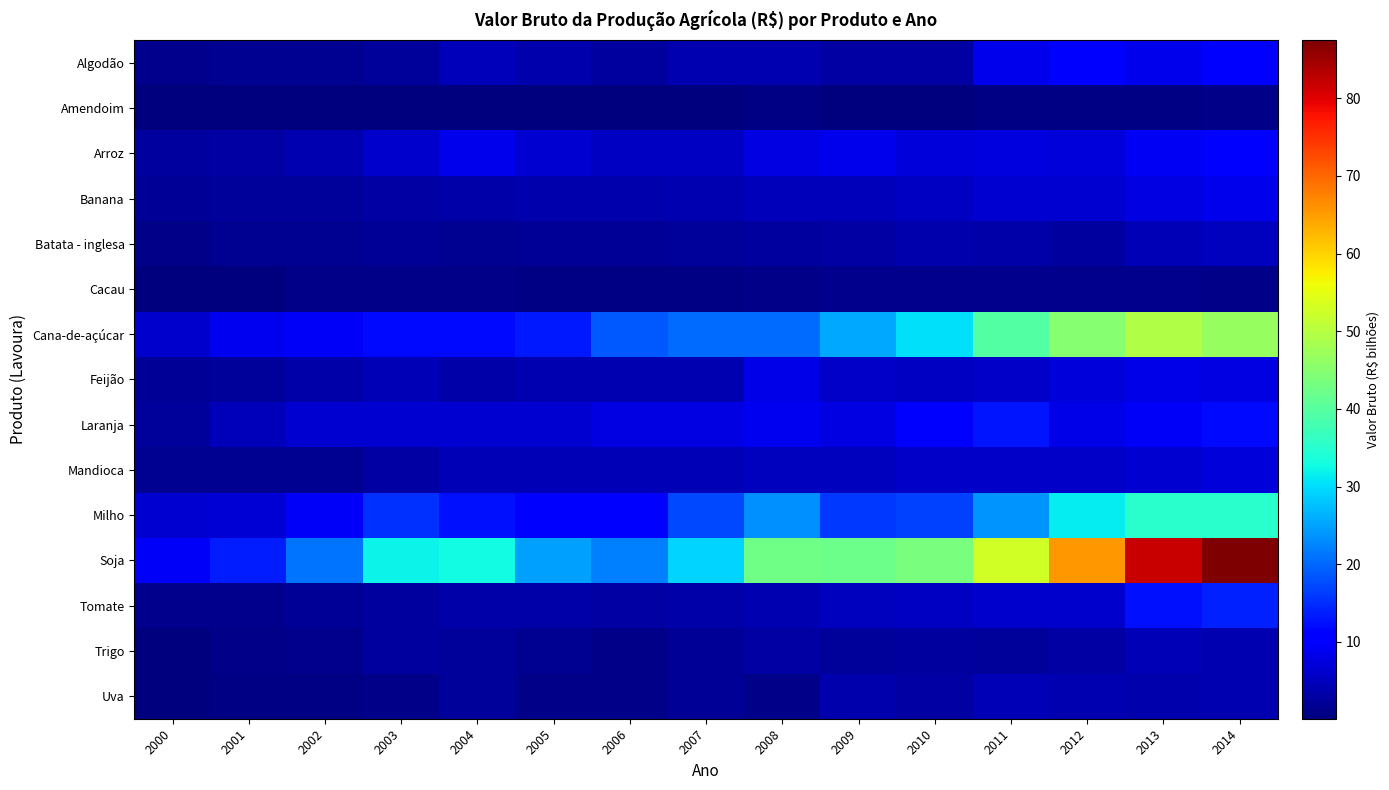

Reading left to right, transcribe all the data shown in this chart.

Algodão: 2000=1.3	2001=1.6	2002=1.5	2003=2.4	2004=4.7	2005=3.6	2006=2.7	2007=4.0	2008=4.1	2009=2.9	2010=3.0	2011=8.4	2012=11.1	2013=8.4	2014=11.3
Amendoim: 2000=0.1	2001=0.1	2002=0.2	2003=0.2	2004=0.3	2005=0.3	2006=0.2	2007=0.3	2008=0.5	2009=0.3	2010=0.3	2011=0.5	2012=0.6	2013=0.7	2014=0.9
Arroz: 2000=2.8	2001=3.0	2002=4.1	2003=6.0	2004=8.4	2005=6.5	2006=5.2	2007=5.5	2008=7.9	2009=8.6	2010=7.0	2011=7.5	2012=7.1	2013=9.2	2014=9.9
Banana: 2000=2.0	2001=2.2	2002=2.4	2003=3.1	2004=3.3	2005=3.6	2006=3.8	2007=4.2	2008=4.7	2009=4.6	2010=5.4	2011=6.4	2012=6.4	2013=7.7	2014=8.6
Batata - inglesa: 2000=1.0	2001=1.6	2002=1.6	2003=1.9	2004=1.7	2005=2.0	2006=2.0	2007=2.2	2008=2.5	2009=3.2	2010=3.6	2011=3.2	2012=2.7	2013=4.2	2014=5.2
Cacau: 2000=0.3	2001=0.4	2002=0.9	2003=0.9	2004=0.8	2005=0.7	2006=0.7	2007=0.8	2008=1.0	2009=1.2	2010=1.3	2011=1.2	2012=1.2	2013=1.2	2014=1.0
Cana-de-açúcar: 2000=6.1	2001=8.7	2002=9.5	2003=11.9	2004=11.8	2005=13.4	2006=18.7	2007=20.4	2008=20.5	2009=25.5	2010=30.2	2011=39.5	2012=44.9	2013=49.5	2014=46.8
Feijão: 2000=1.9	2001=2.3	2002=3.5	2003=4.5	2004=3.4	2005=3.9	2006=4.1	2007=4.1	2008=8.3	2009=5.7	2010=5.4	2011=5.8	2012=7.2	2013=8.0	2014=7.7
Laranja: 2000=2.3	2001=4.6	2002=6.3	2003=6.5	2004=6.3	2005=6.4	2006=7.8	2007=7.7	2008=8.8	2009=7.9	2010=10.8	2011=13.0	2012=8.2	2013=9.4	2014=11.9
Mandioca: 2000=1.8	2001=1.6	2002=1.8	2003=3.1	2004=4.5	2005=4.5	2006=4.3	2007=4.3	2008=5.1	2009=5.2	2010=5.7	2011=5.9	2012=5.6	2013=6.4	2014=7.2
Milho: 2000=6.5	2001=6.8	2002=9.4	2003=15.3	2004=12.6	2005=10.1	2006=11.2	2007=17.4	2008=23.3	2009=16.1	2010=16.6	2011=24.0	2012=31.4	2013=35.0	2014=34.9
Soja: 2000=9.4	2001=13.4	2002=21.1	2003=32.0	2004=32.7	2005=24.8	2006=22.0	2007=29.4	2008=42.6	2009=42.1	2010=43.5	2011=52.7	2012=65.3	2013=82.0	2014=87.5
Tomate: 2000=1.3	2001=1.3	2002=1.8	2003=2.7	2004=3.2	2005=3.2	2006=2.8	2007=3.3	2008=4.1	2009=5.0	2010=5.2	2011=6.2	2012=6.2	2013=12.5	2014=13.8
Trigo: 2000=0.4	2001=0.8	2002=1.2	2003=2.8	2004=2.4	2005=1.6	2006=0.8	2007=1.8	2008=3.1	2009=2.2	2010=2.6	2011=2.4	2012=3.0	2013=4.3	2014=3.9
Uva: 2000=0.3	2001=0.6	2002=0.7	2003=1.1	2004=2.2	2005=1.0	2006=0.8	2007=2.0	2008=1.1	2009=3.5	2010=3.0	2011=4.4	2012=3.9	2013=3.6	2014=4.0